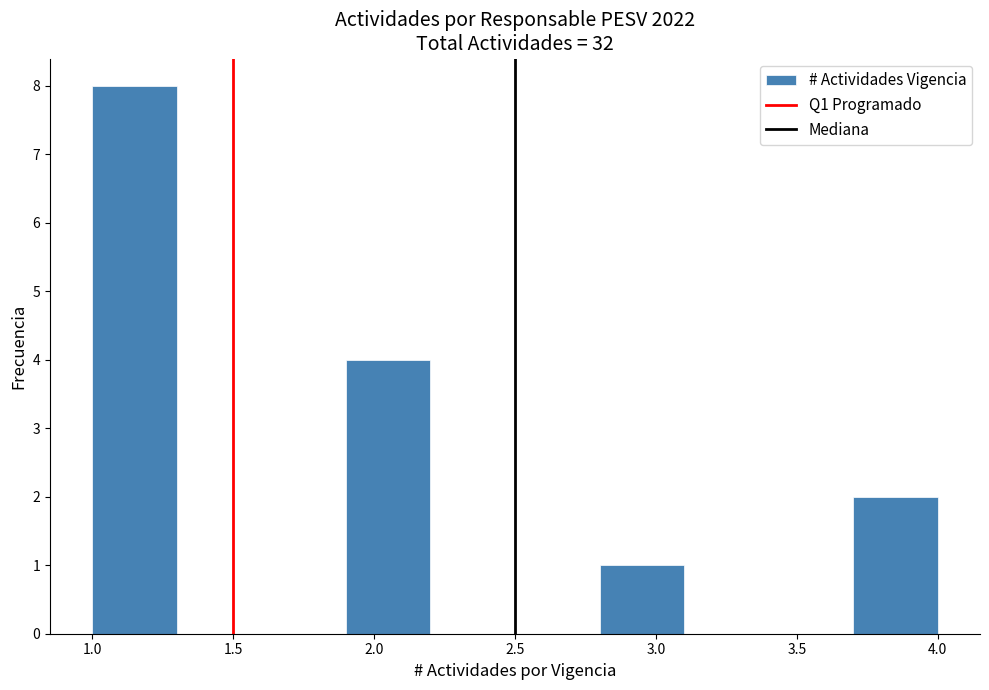

Reading left to right, transcribe this chart: for each bar, give the range it covers on the x-axis and its height. The values are not printed on the chart, so give them approximately, as read against the axis.

1.0 to 1.3: 8
1.3 to 1.6: 0
1.6 to 1.9: 0
1.9 to 2.2: 4
2.2 to 2.5: 0
2.5 to 2.8: 0
2.8 to 3.1: 1
3.1 to 3.4: 0
3.4 to 3.7: 0
3.7 to 4.0: 2